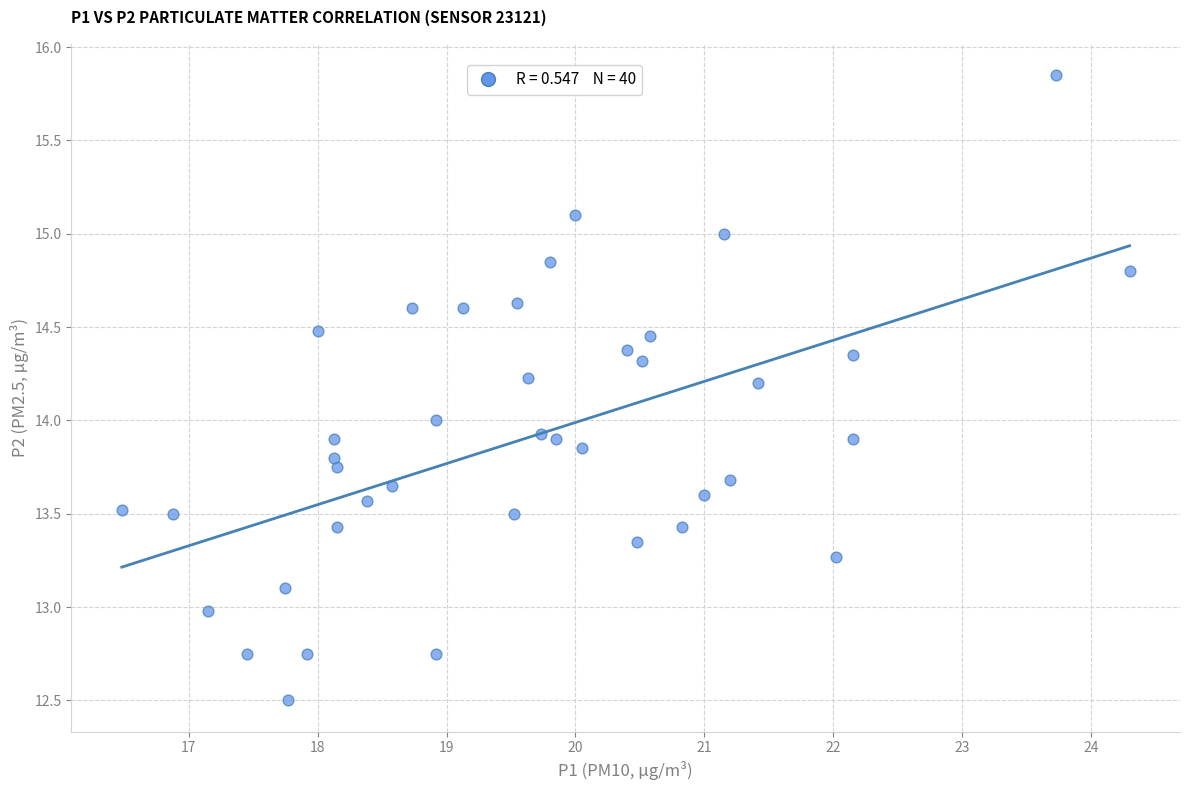

What is the range of X values (max minus min)?

7.8